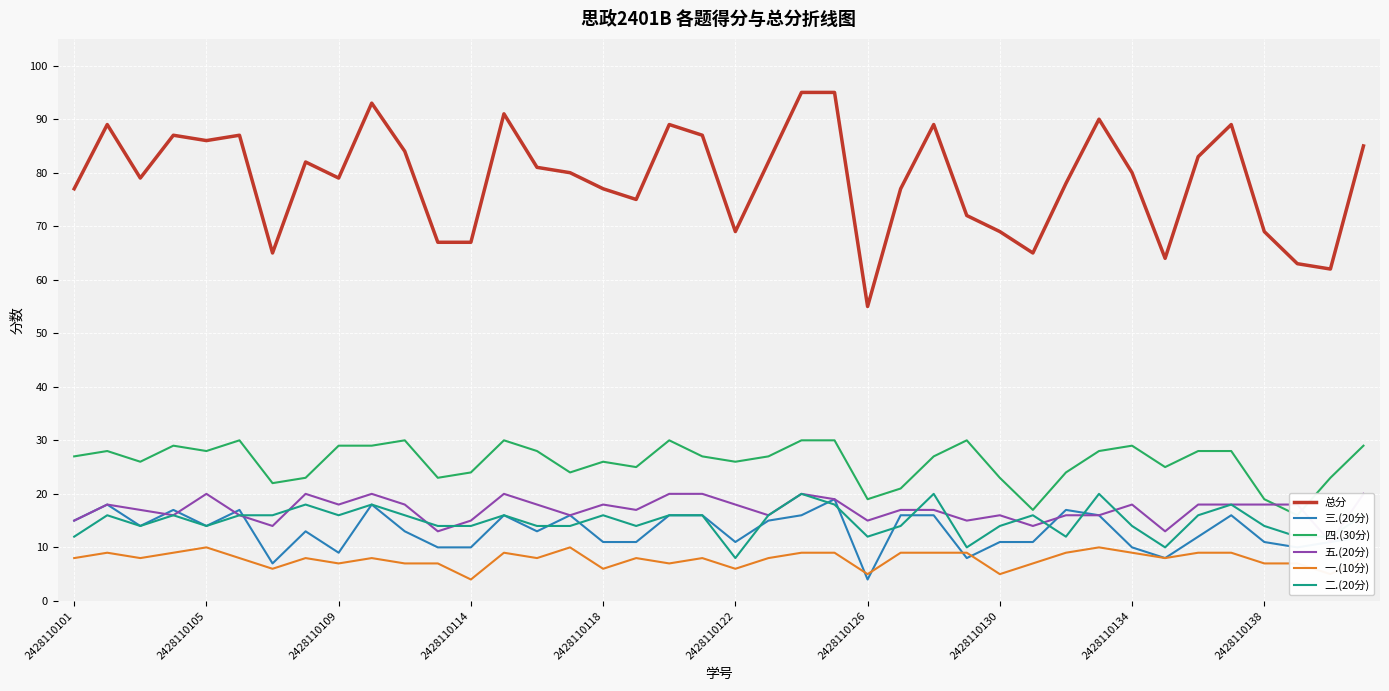

True or false: 二.(20分) and 四.(30分) intersect in this chart.

False